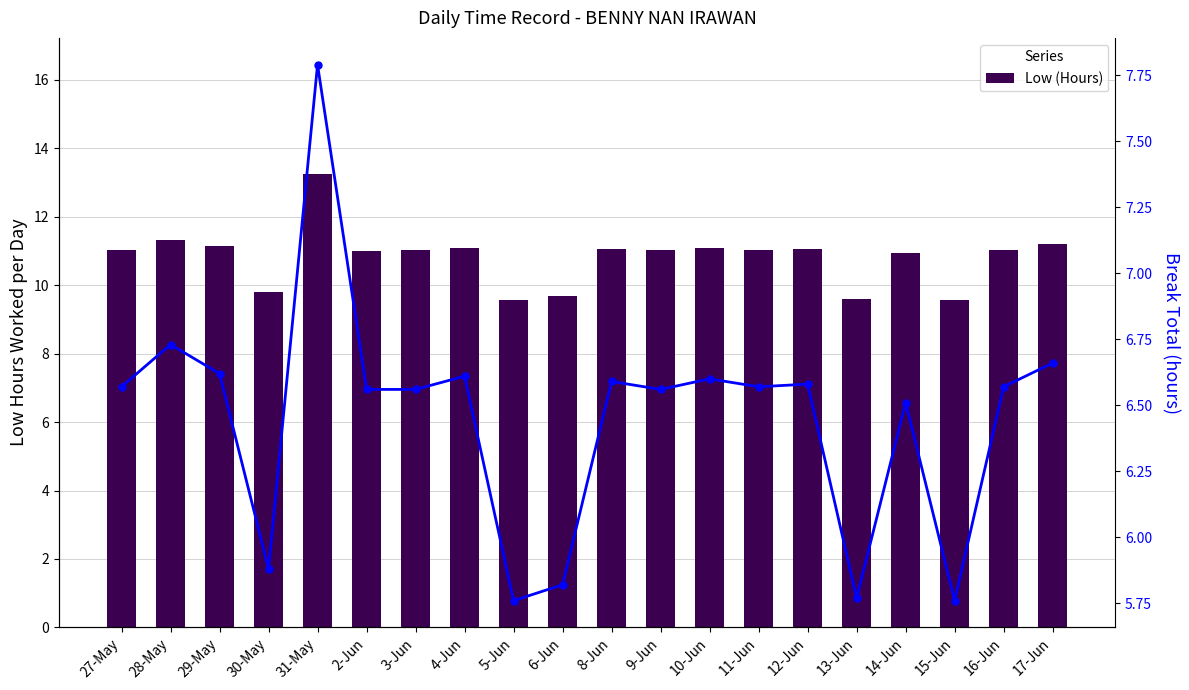

What is the total value across all series at 12-Jun?

17.6